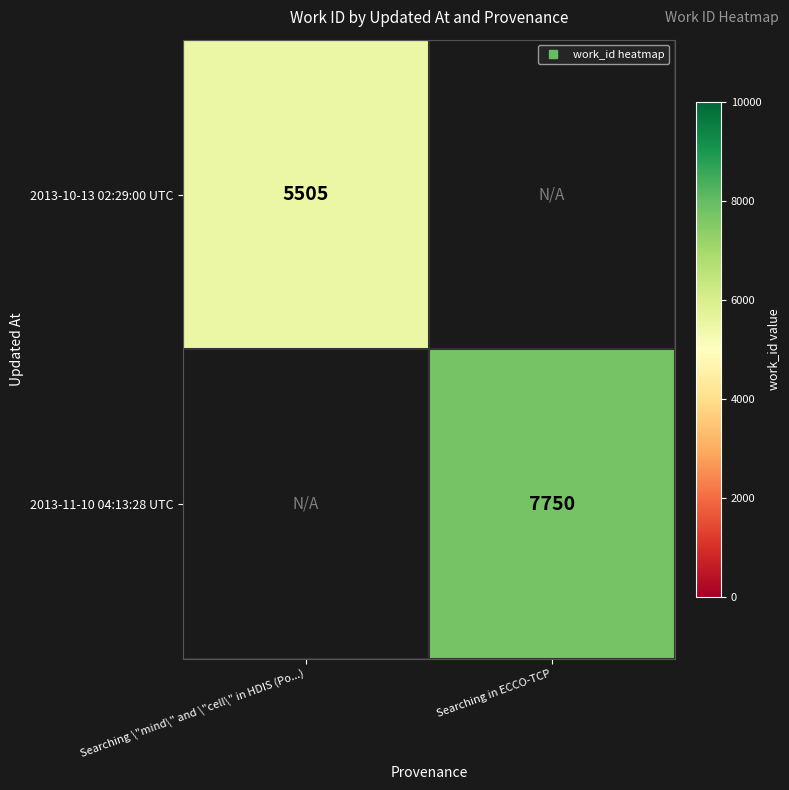

Which series has the largest range (max minus min)?

2013-10-13 02:29:00 UTC